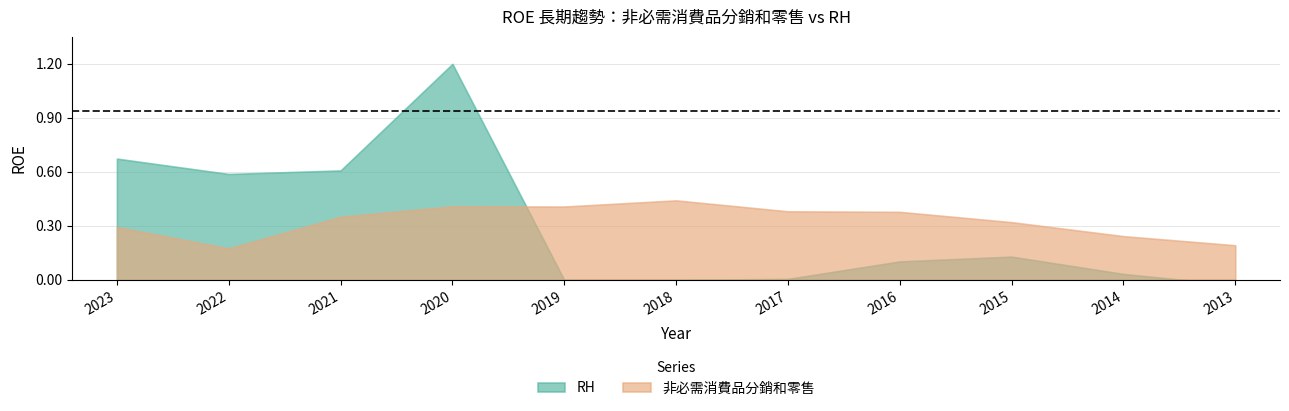

The RH series shows -6.7 at 2019. True or false?

False